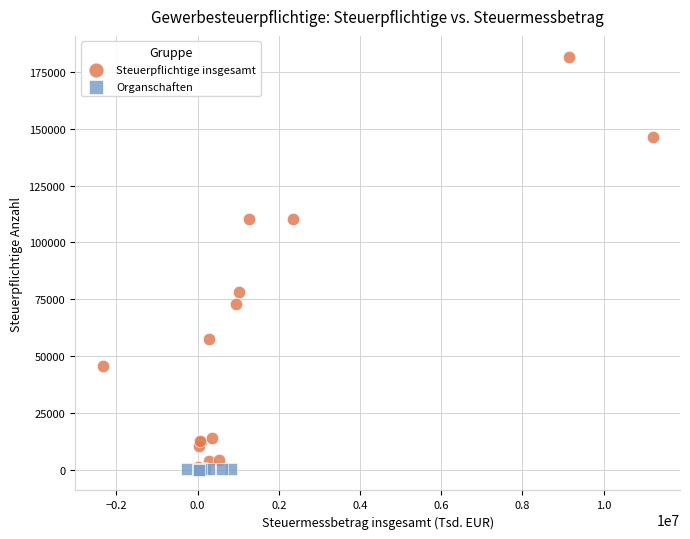

Which series has the widest spread of Y values?

Steuerpflichtige insgesamt